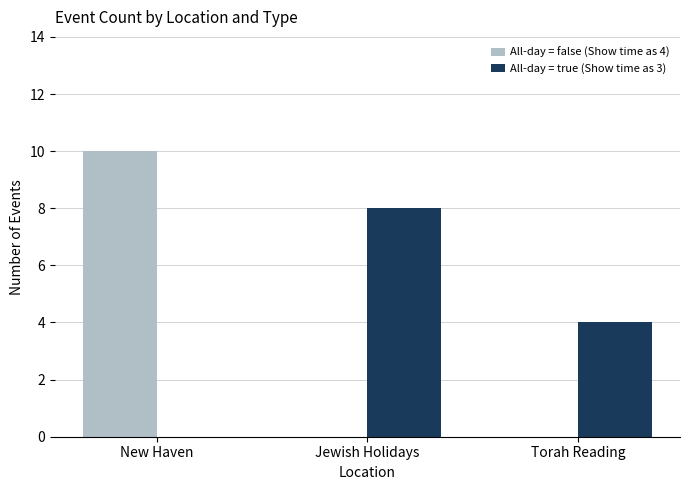

Which series changed the most between New Haven and Torah Reading?

All-day = false (Show time as 4)